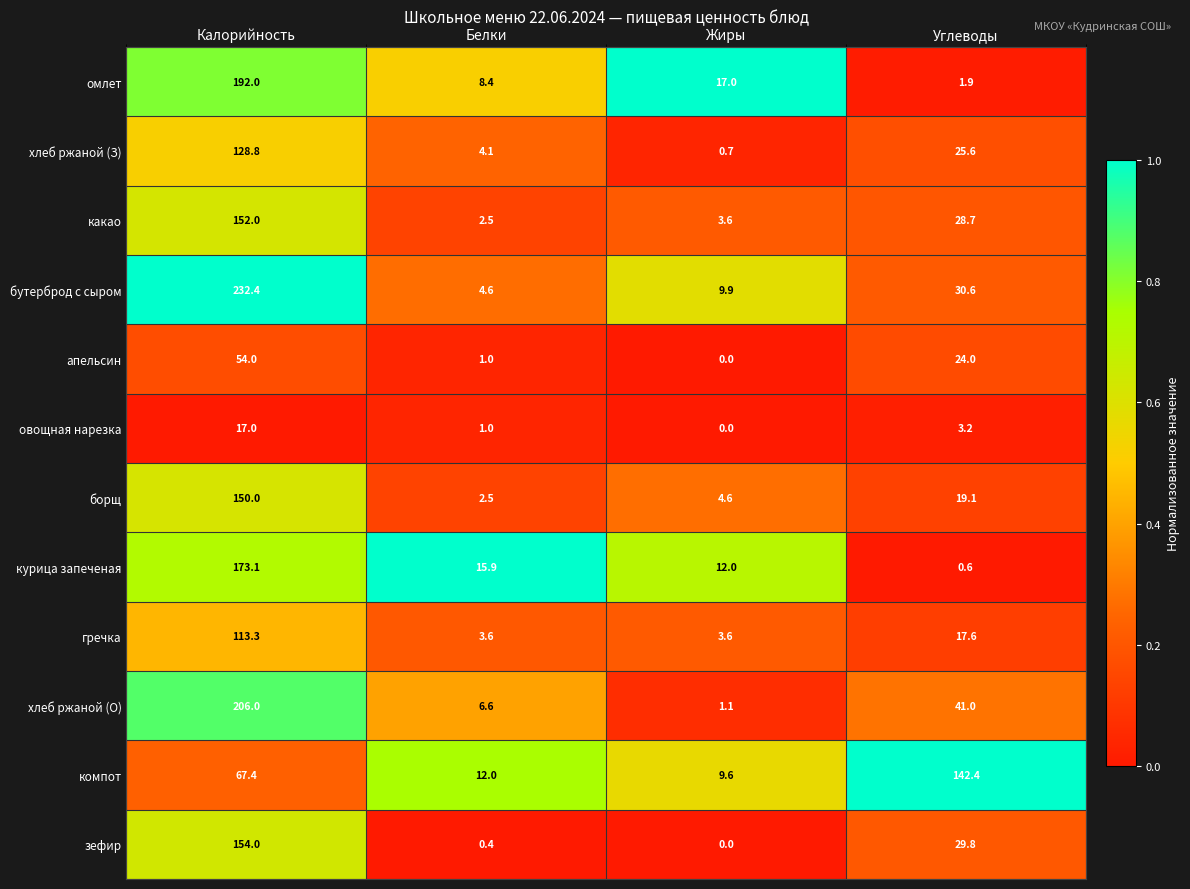

At which label does апельсин first exceed 24?

Калорийность